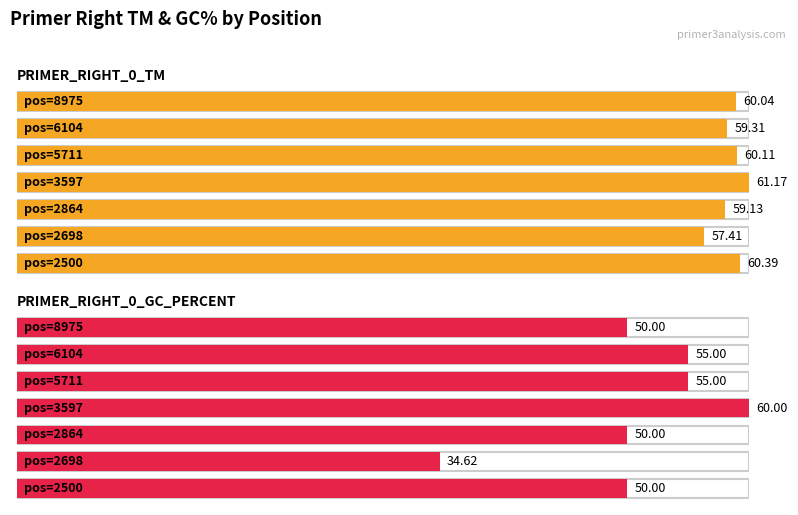

What is the approximate value of PRIMER_RIGHT_0_GC_PERCENT at 2500?

50.0